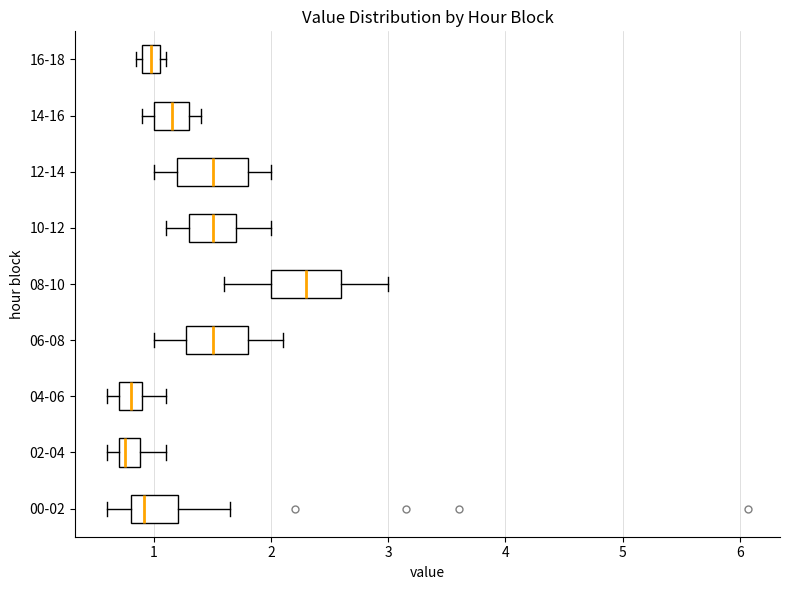

Which box has the furthest to the right median line?

08-10